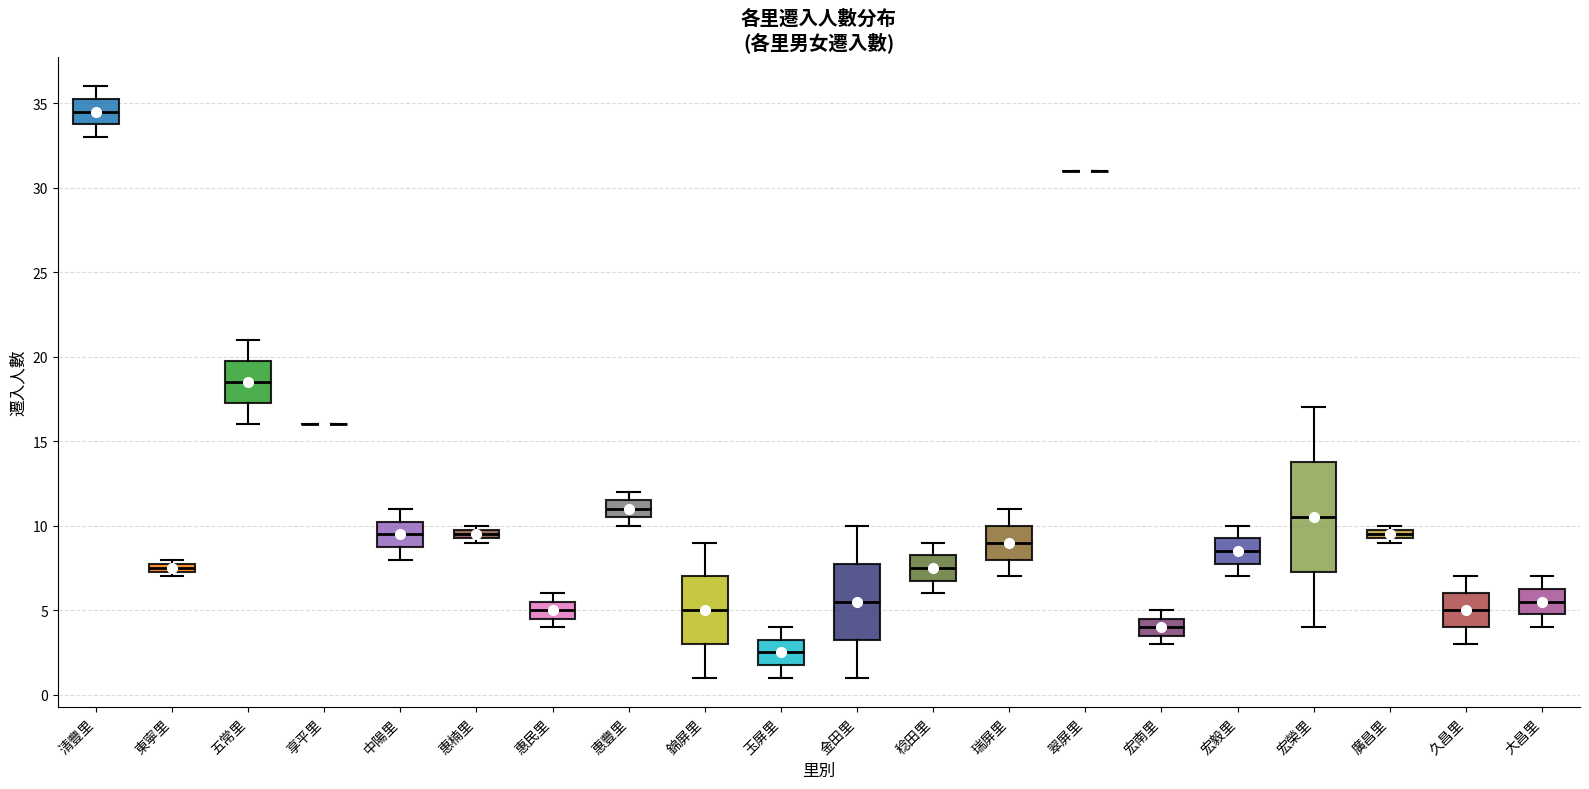

Where is the lower edge of the box for 宏毅里 on the y-axis? The values are not printed on the chart, so give them approximately, as read against the axis.

8.0